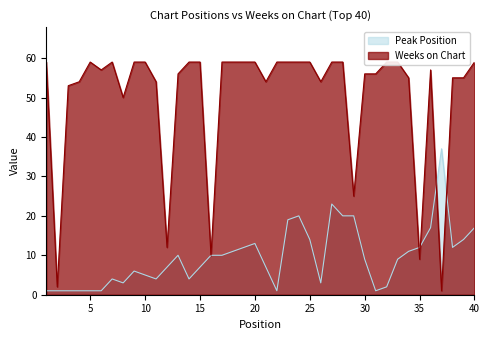

True or false: Peak Position and Weeks on Chart intersect in this chart.

True